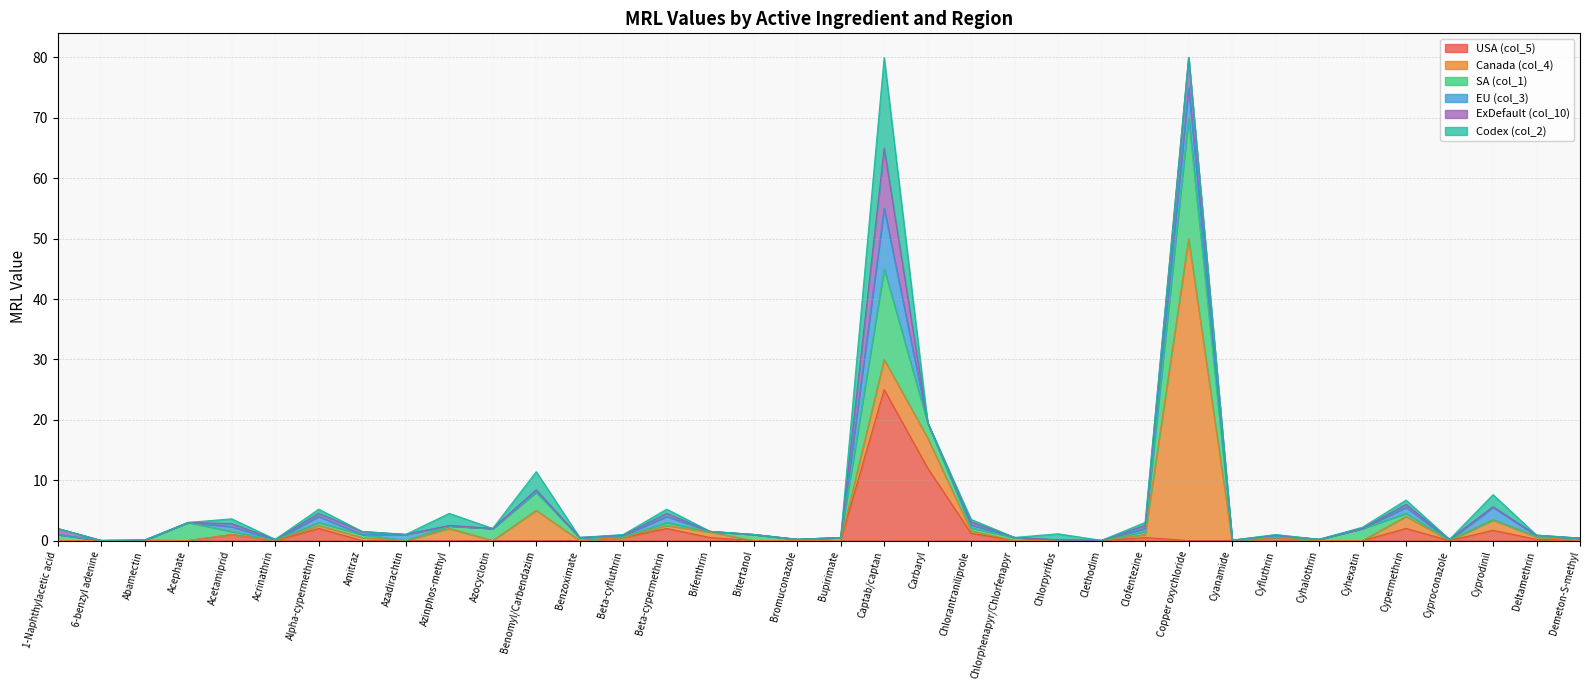

Does the chart have visible grid lines?

Yes